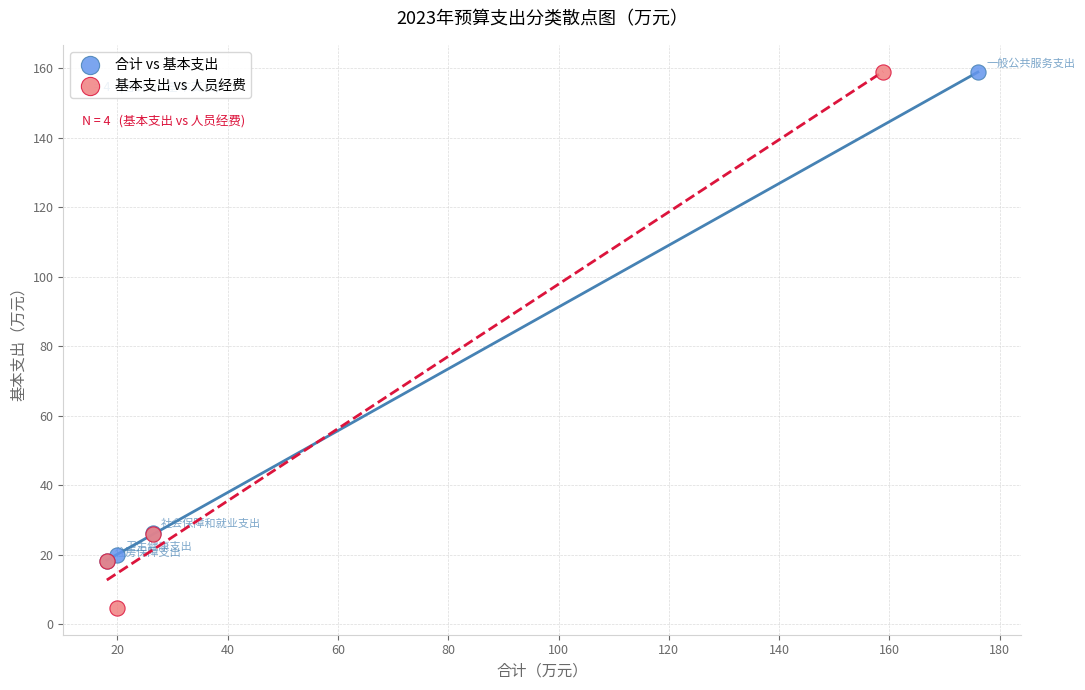

What are all the series names shown in the legend?

合计 vs 基本支出, 基本支出 vs 人员经费